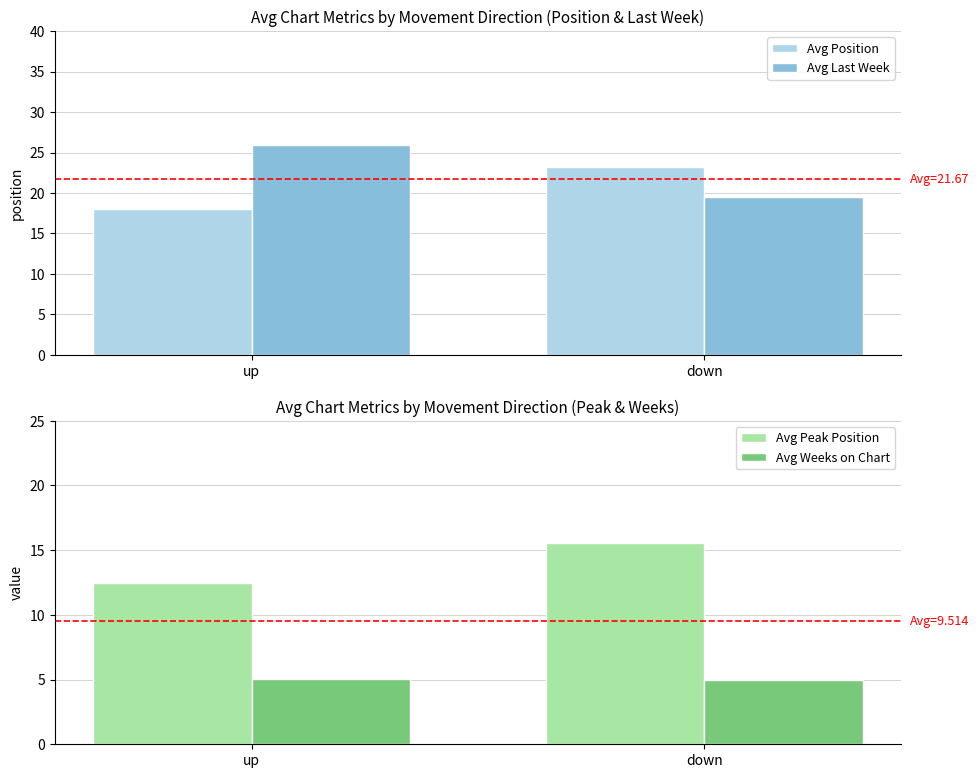

The Avg Weeks on Chart series shows 7.0 at down. True or false?

False